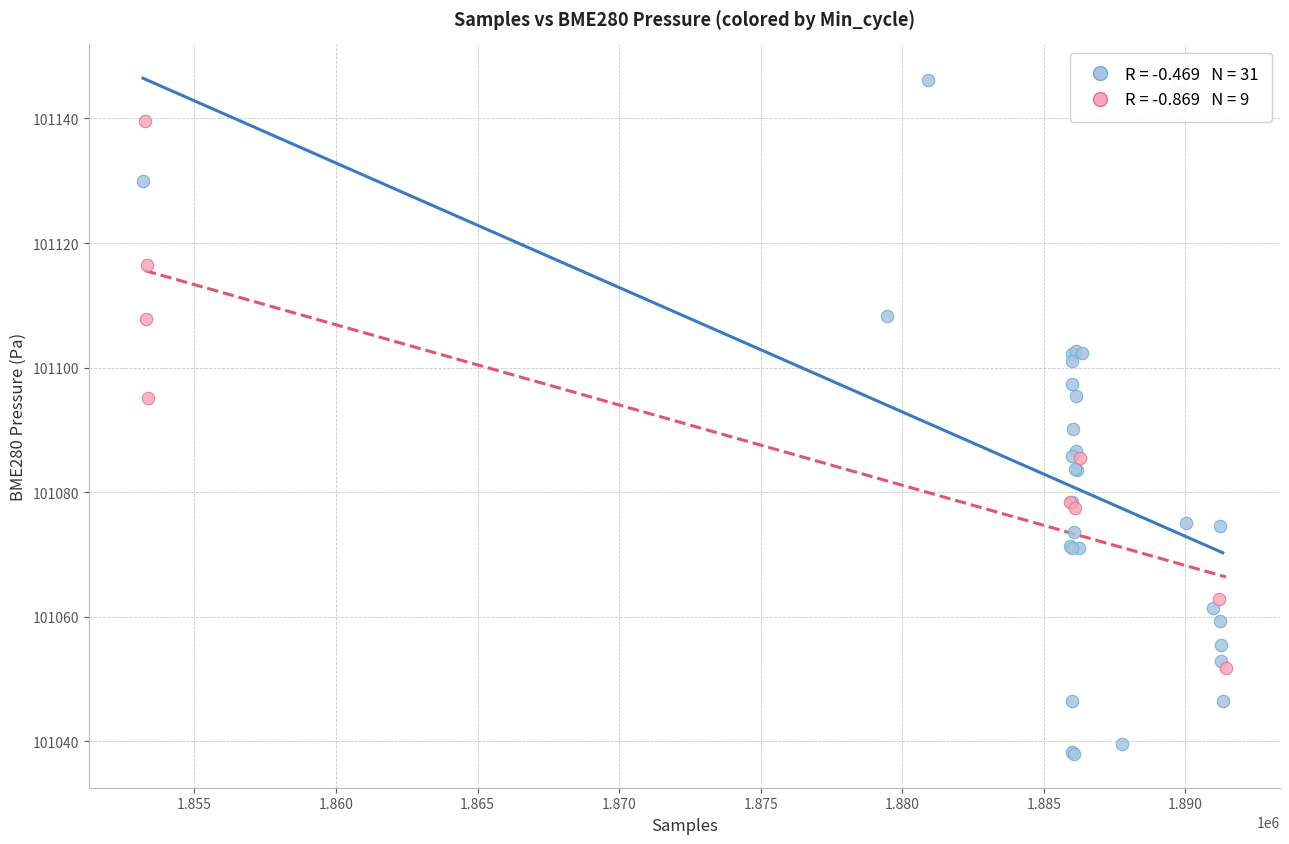

Which series contains the highest Y value?

Min_cycle = 76